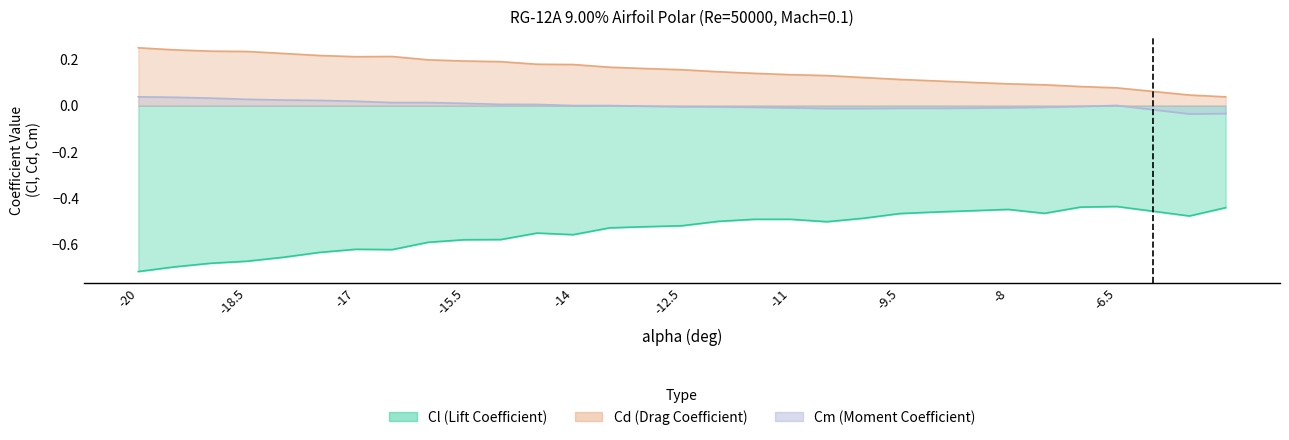

What is the difference between the maximum and second lowest values in the alpha series?

0.2